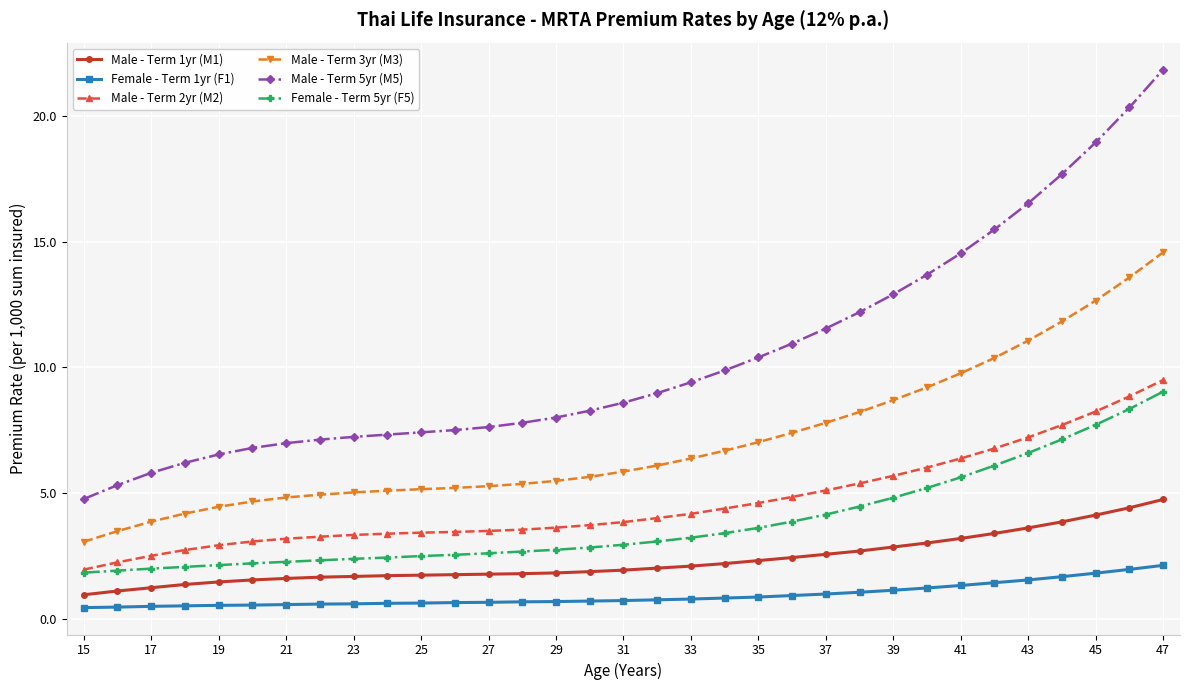

How many categories are shown in the chart?

33